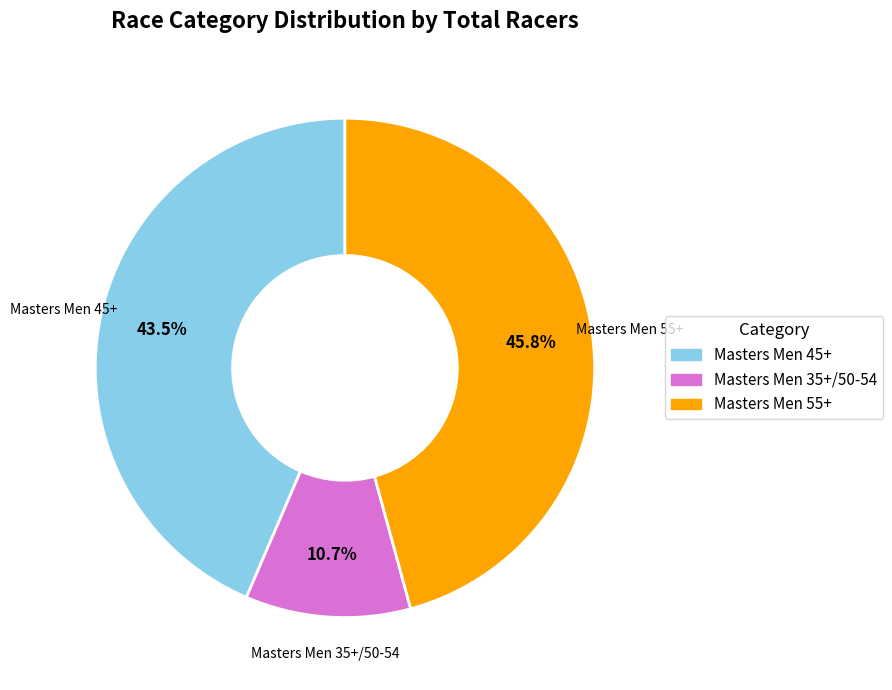

Is there a majority slice in this chart?

No